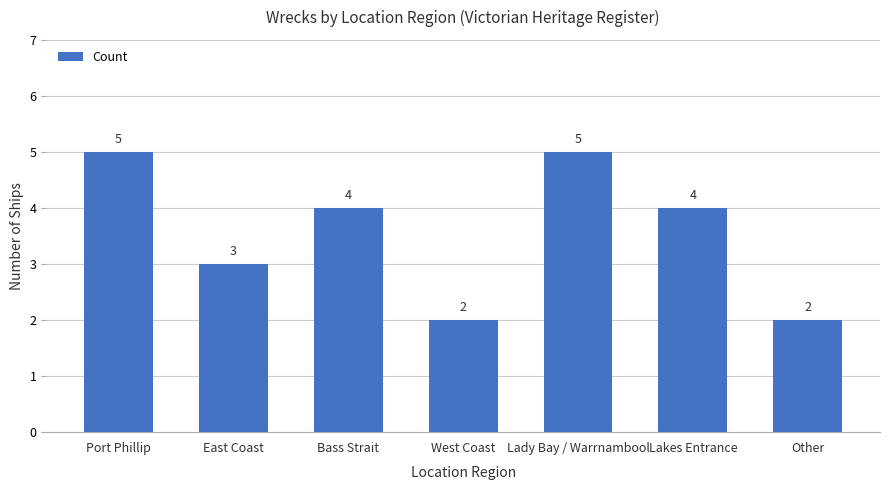

Count the number of data series in this chart.

1